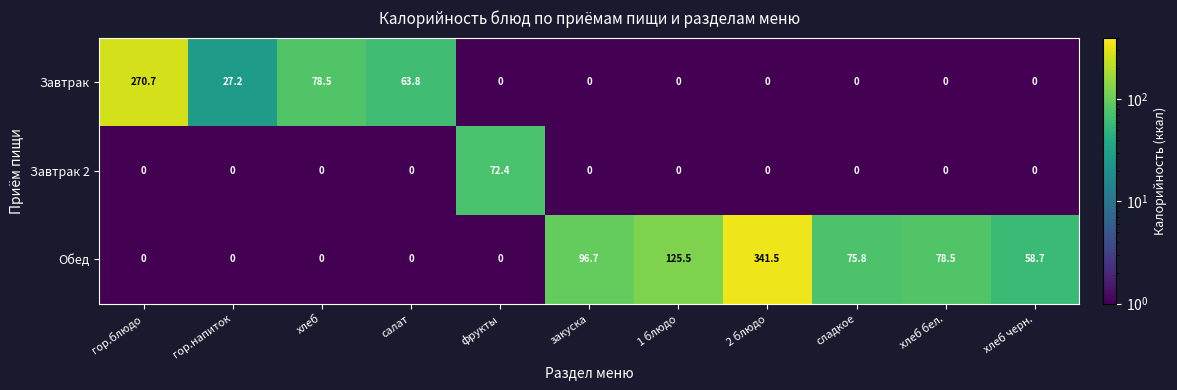

How many values in Обед are above zero?

6